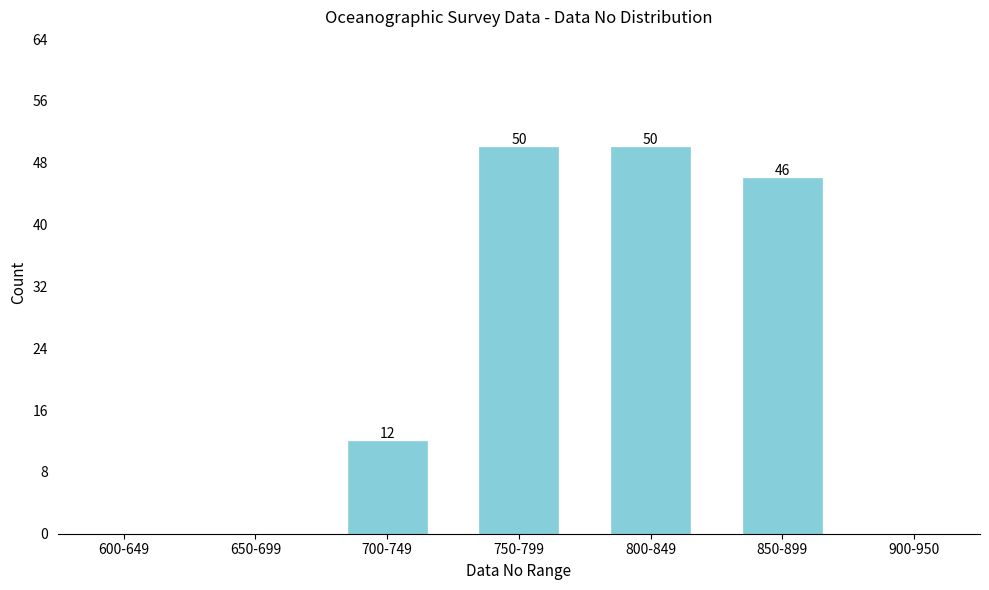

Reading left to right, transcribe all the data shown in this chart.

600-649=0	650-699=0	700-749=12	750-799=50	800-849=50	850-899=46	900-950=0